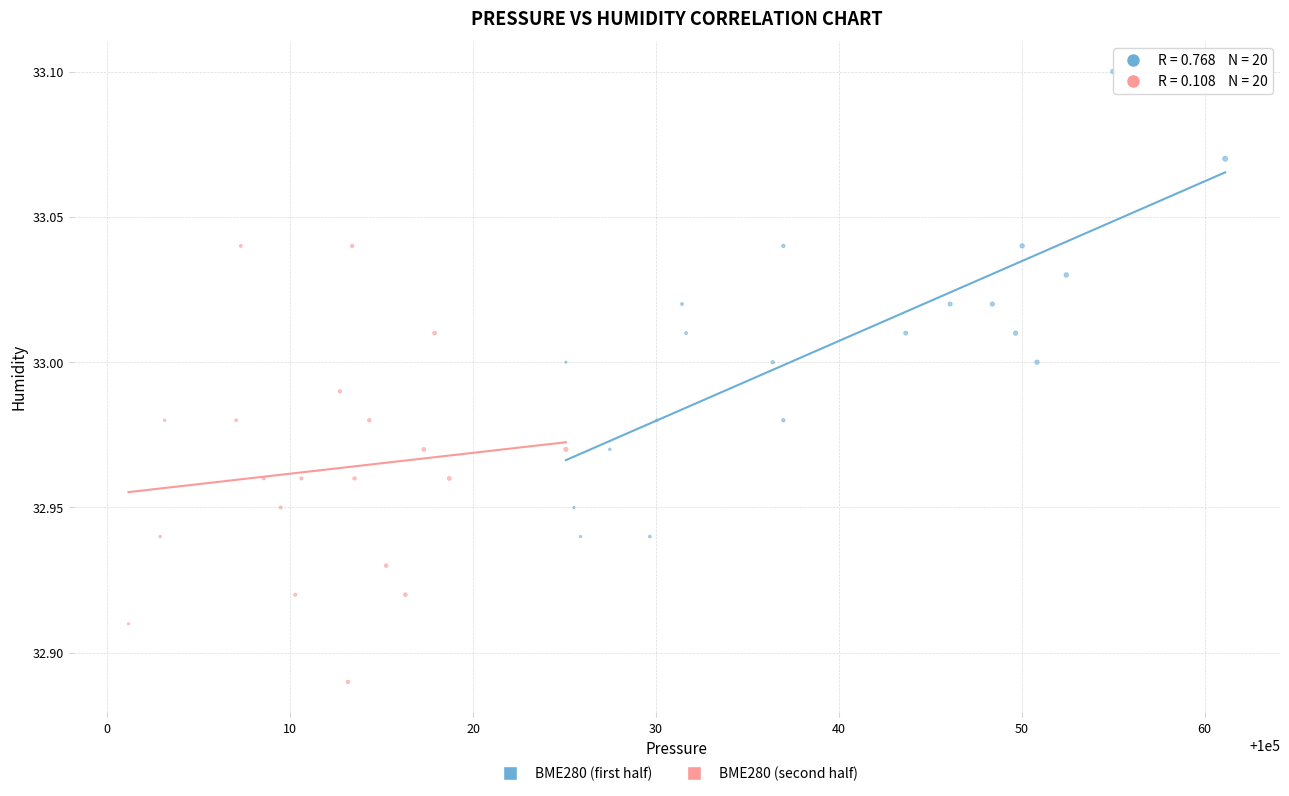

Which series has the widest spread of Y values?

BME280 (first half)